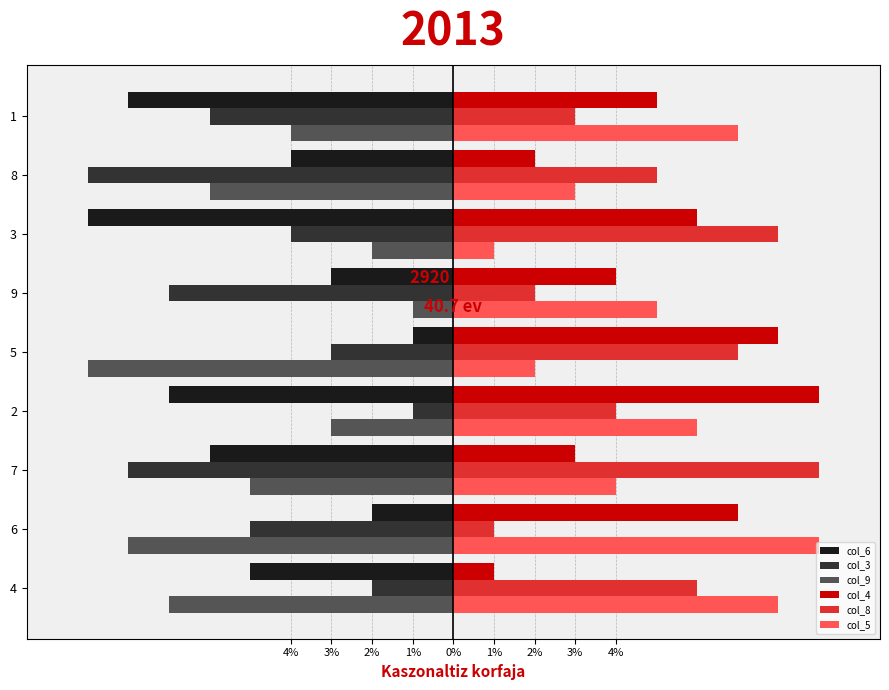

What is the smallest value displayed?

-9